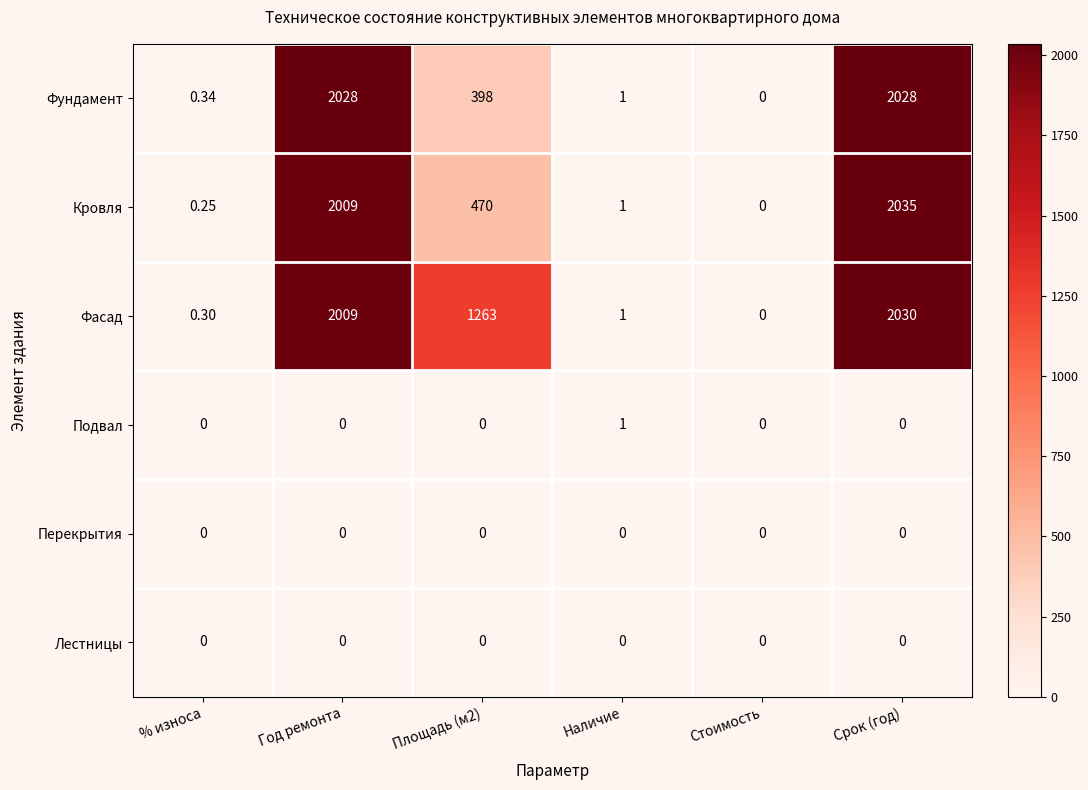

At which category does the chart reach its peak across all series?

Срок (год)